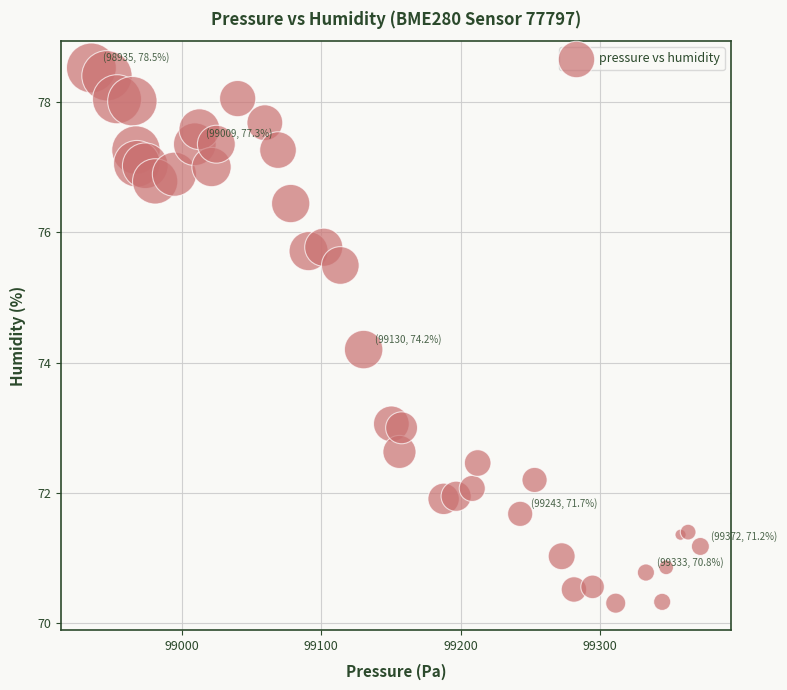

What is the range of X values (max minus min)?

436.9